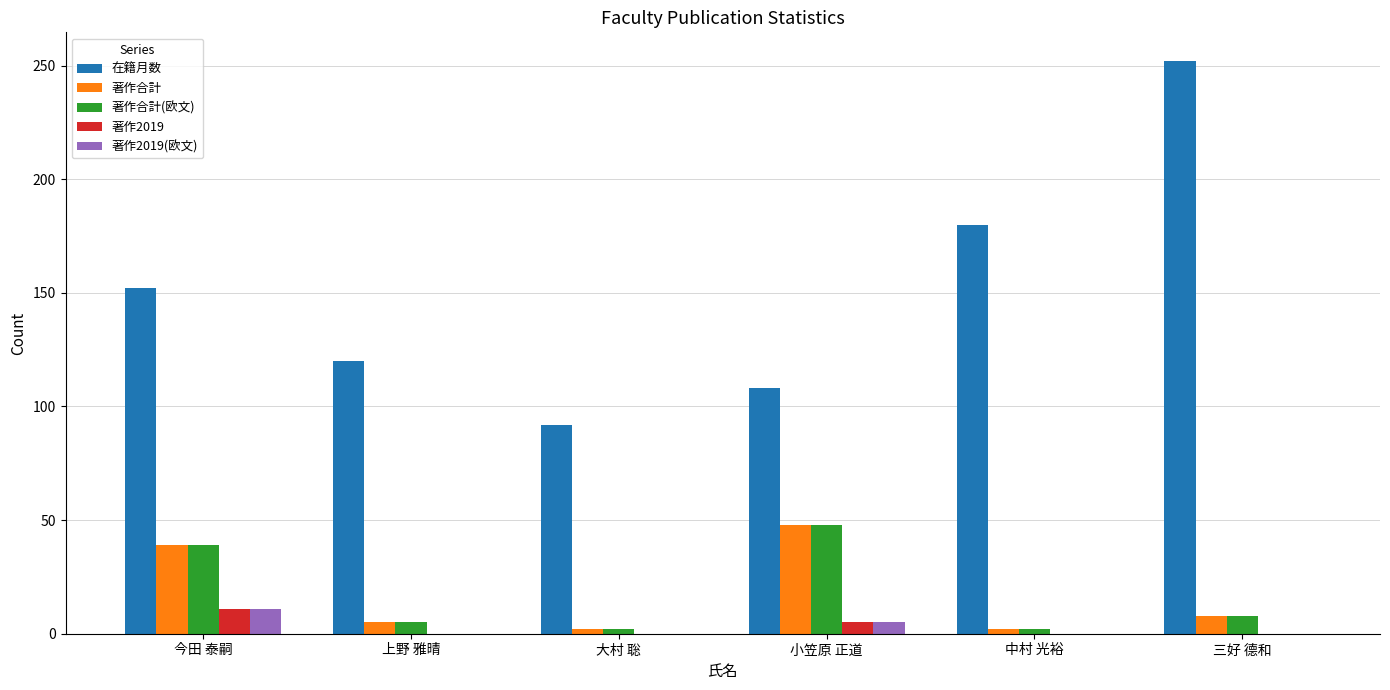

What is the sum of all 在籍月数 values?

904